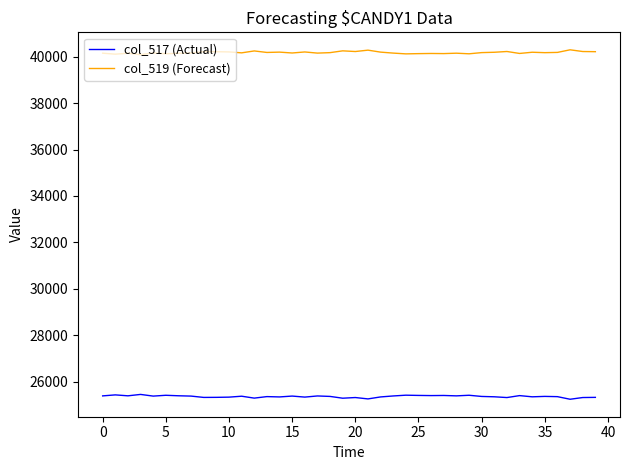

Which series has the largest total across all categories?

col_519 (Forecast)